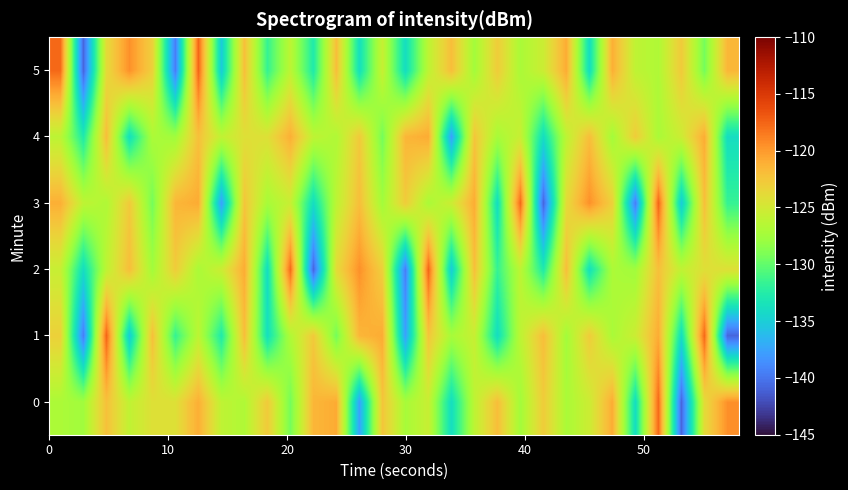

How many series are shown in this chart?

6